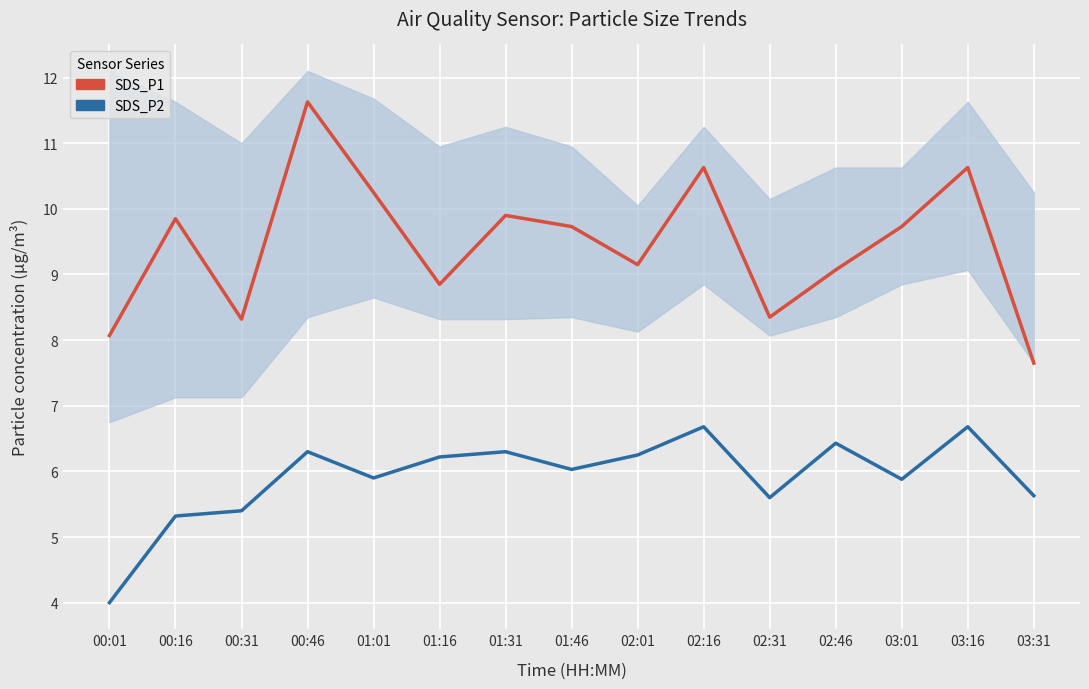

Where does the SDS_P2 series first go above 6?

00:46